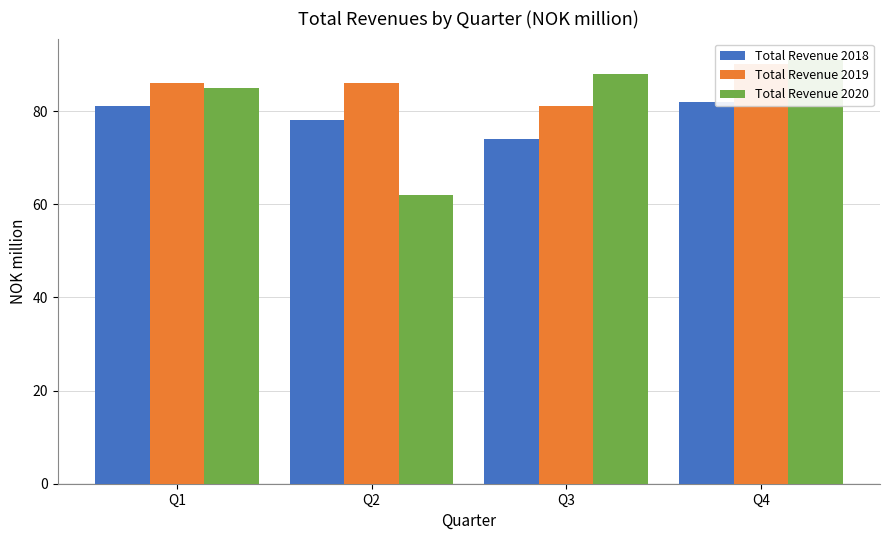

How many values in the Total Revenue 2020 series are below 88?

2